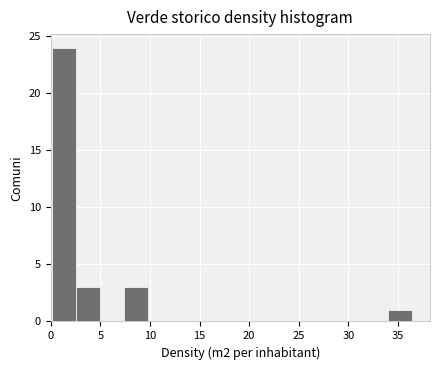

Reading left to right, transcribe this chart: for each bar, give the range it covers on the x-axis and its height. Neither the bar edges nor the heights are printed on the chart, so give them approximately, as read against the axes.

0.0 to 2.5: 24
2.5 to 5.0: 3
5.0 to 7.5: 0
7.5 to 10.0: 3
10.0 to 12.0: 0
12.0 to 14.5: 0
14.5 to 17.0: 0
17.0 to 19.5: 0
19.5 to 22.0: 0
22.0 to 24.5: 0
24.5 to 26.5: 0
26.5 to 29.0: 0
29.0 to 31.5: 0
31.5 to 34.0: 0
34.0 to 36.5: 1